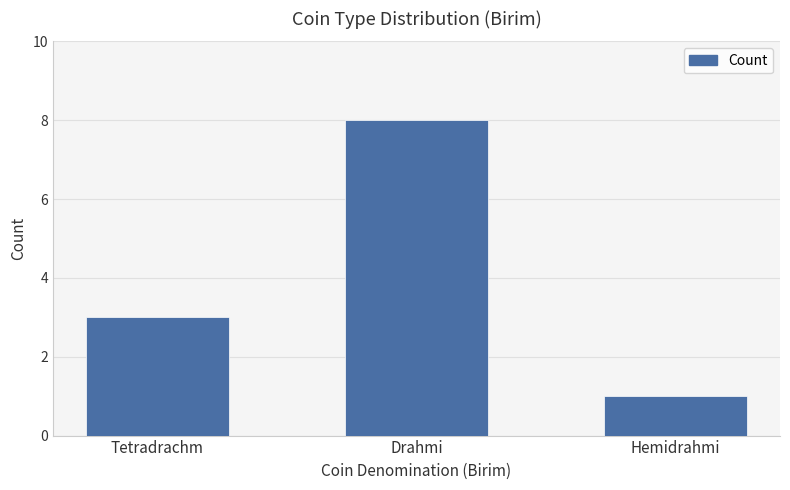

How many values are between 1 and 8?

3